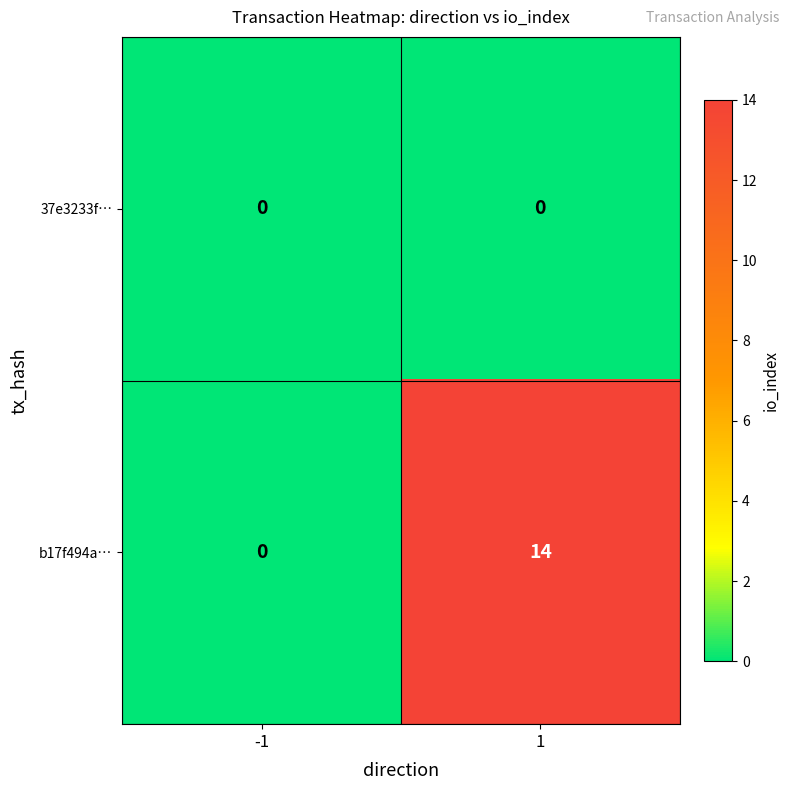

Rank the series by their maximum value, from highest to lowest.

b17f494a…, 37e3233f…